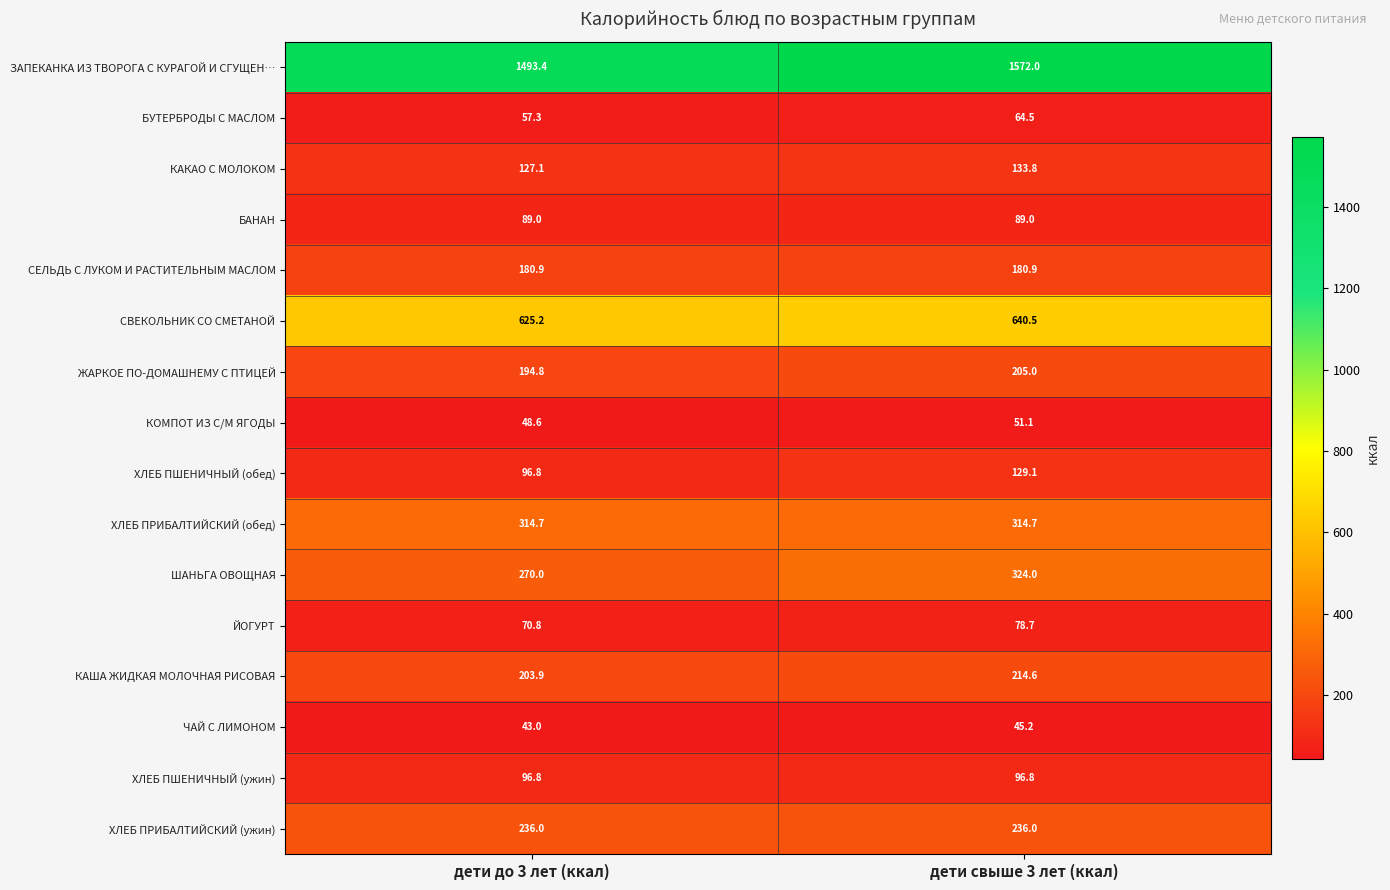

What is the difference between the highest and lowest values at дети свыше 3 лет (ккал)?

1526.8